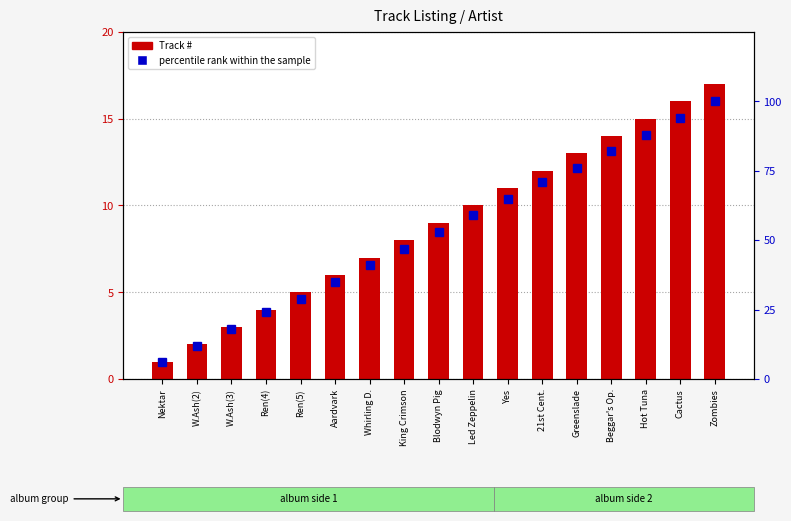

Rank the series at Nektar from highest to lowest value.

percentile rank within the sample, Track #